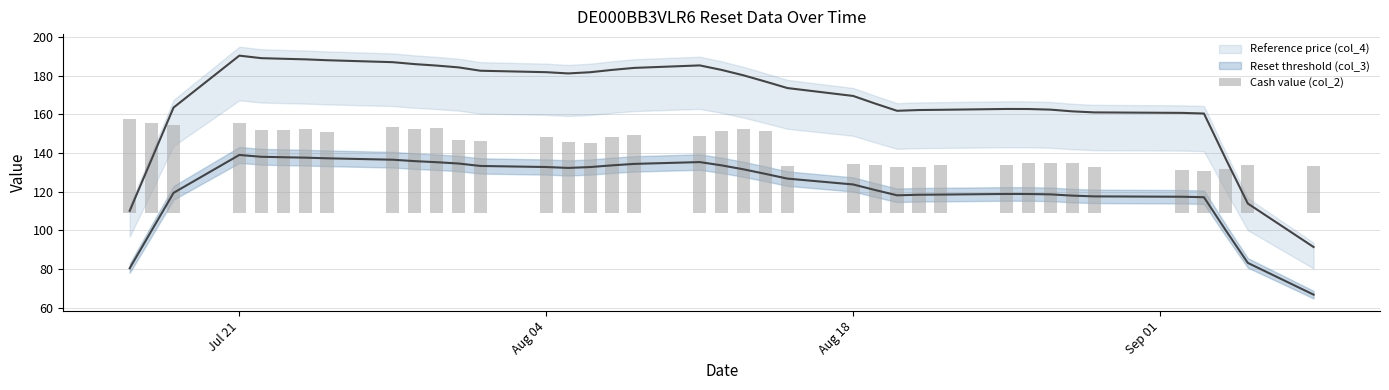

Are the bars grouped side by side (vs. stacked)?

No